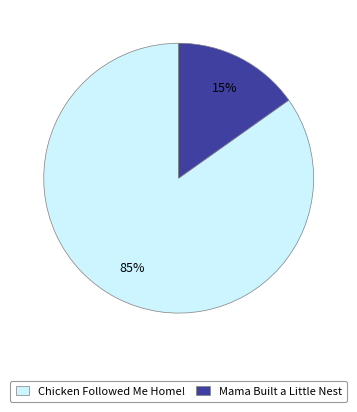

Is there a majority slice in this chart?

Yes